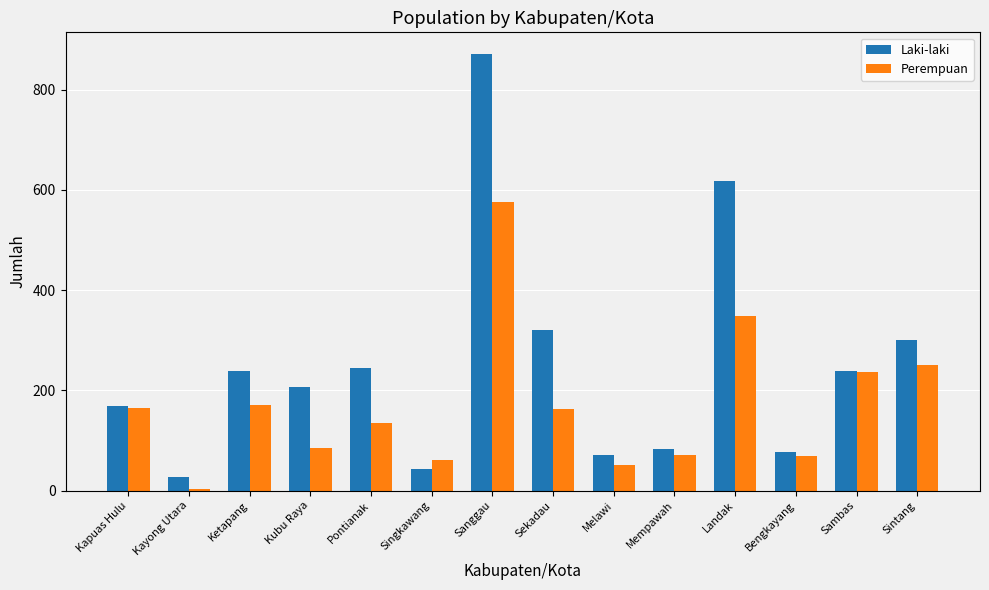

At which label does Laki-laki reach its peak?

Sanggau